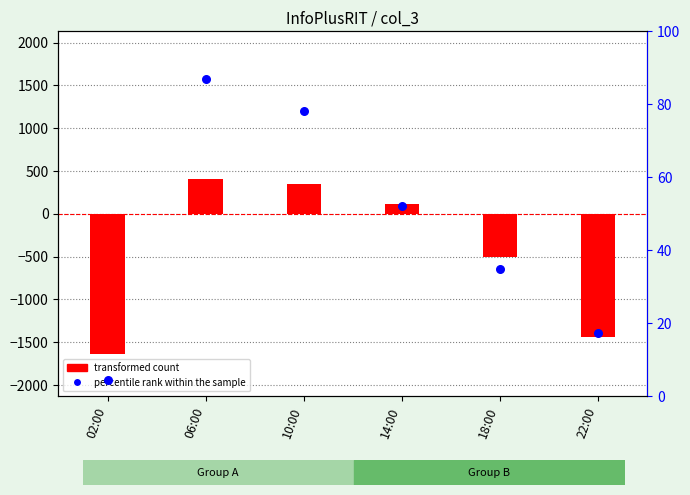

What are all the series names shown in the legend?

transformed count, percentile rank within the sample